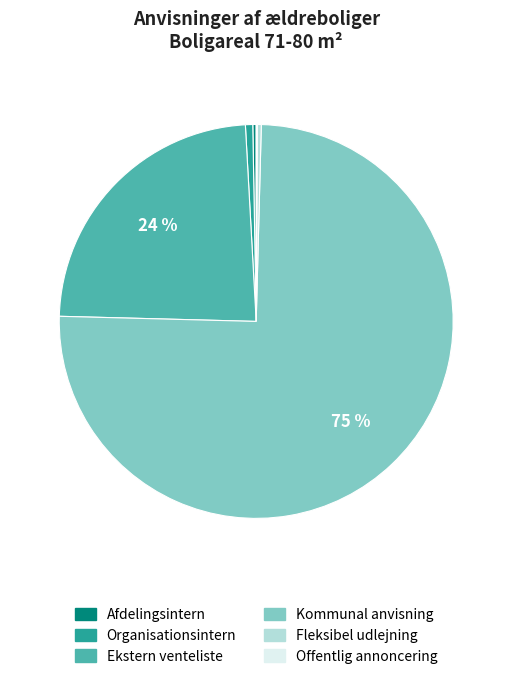

Combined, do Kommunal anvisning and Ekstern venteliste account for over 50%?

Yes